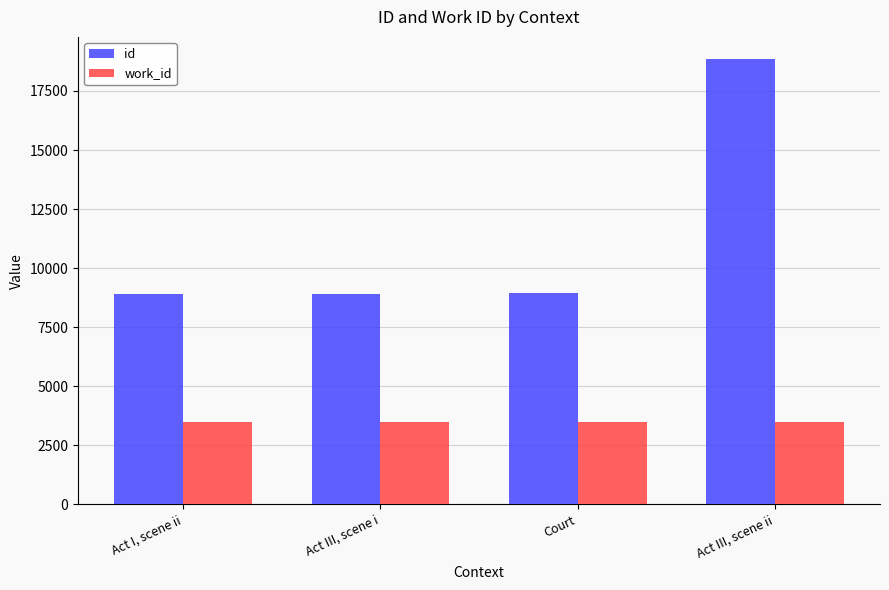

What is the average value of the work_id series?

3477